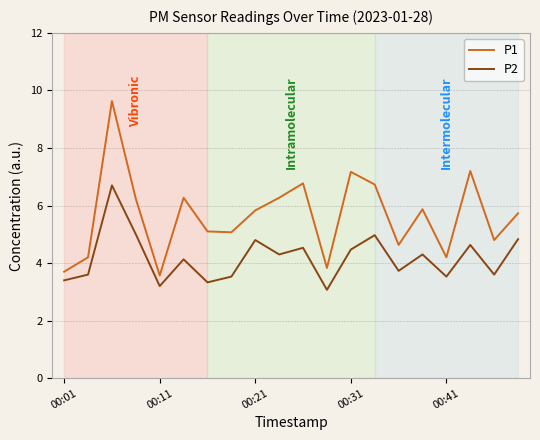

Rank the series by their maximum value, from highest to lowest.

P1, P2